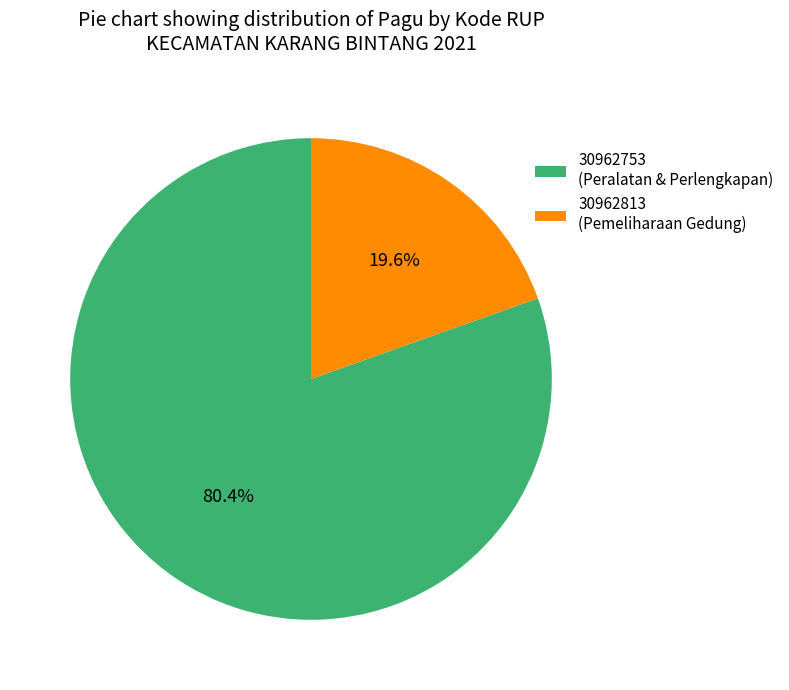

Does 30962753 account for over 50% of the chart?

Yes